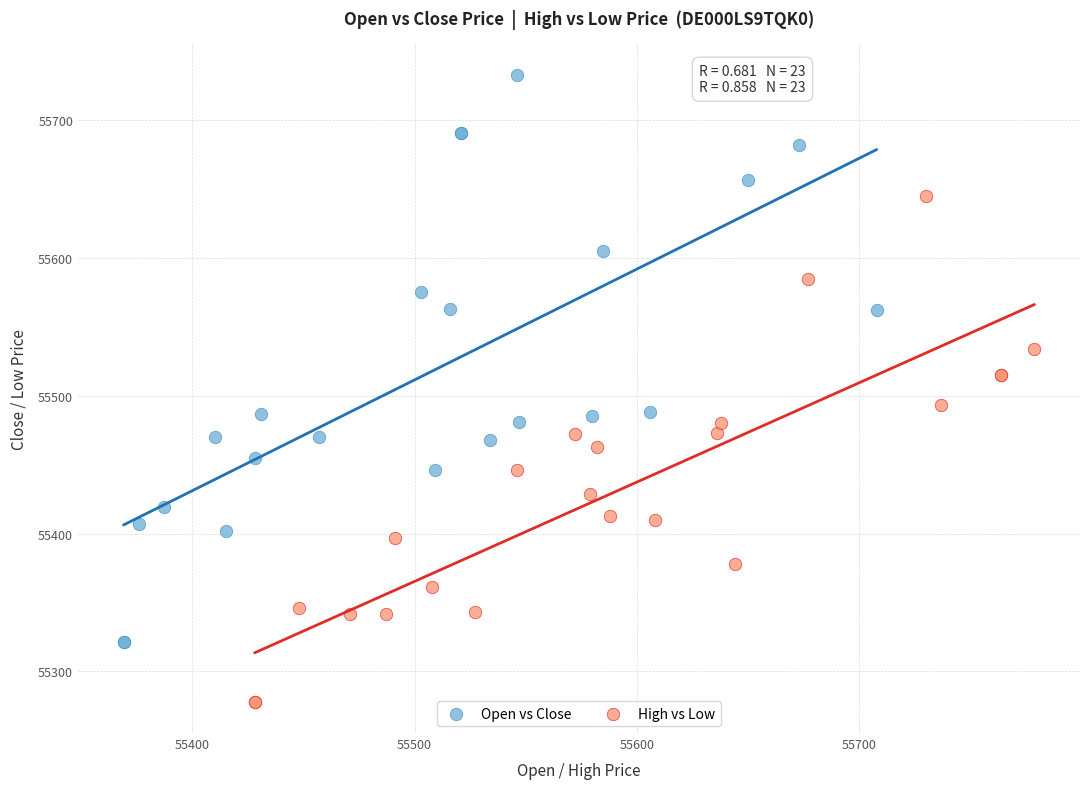

Which series has the widest spread of Y values?

Open vs Close